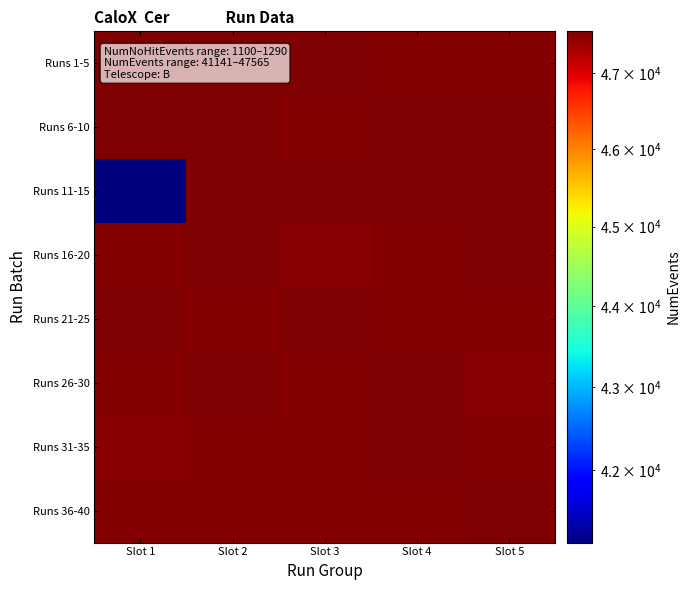

Which label corresponds to the largest value in the chart?

Slot 2